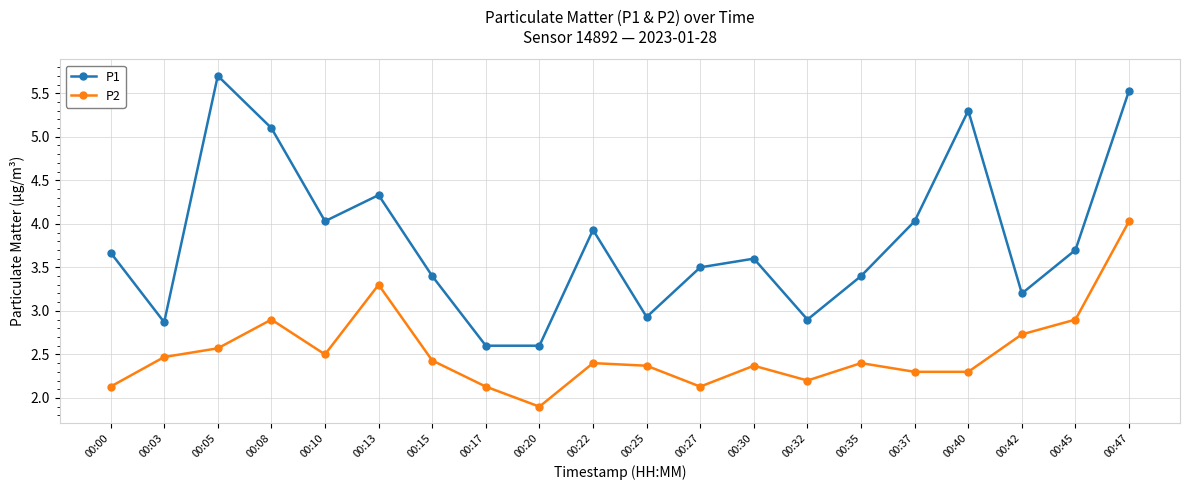

True or false: P2 and P1 intersect in this chart.

False